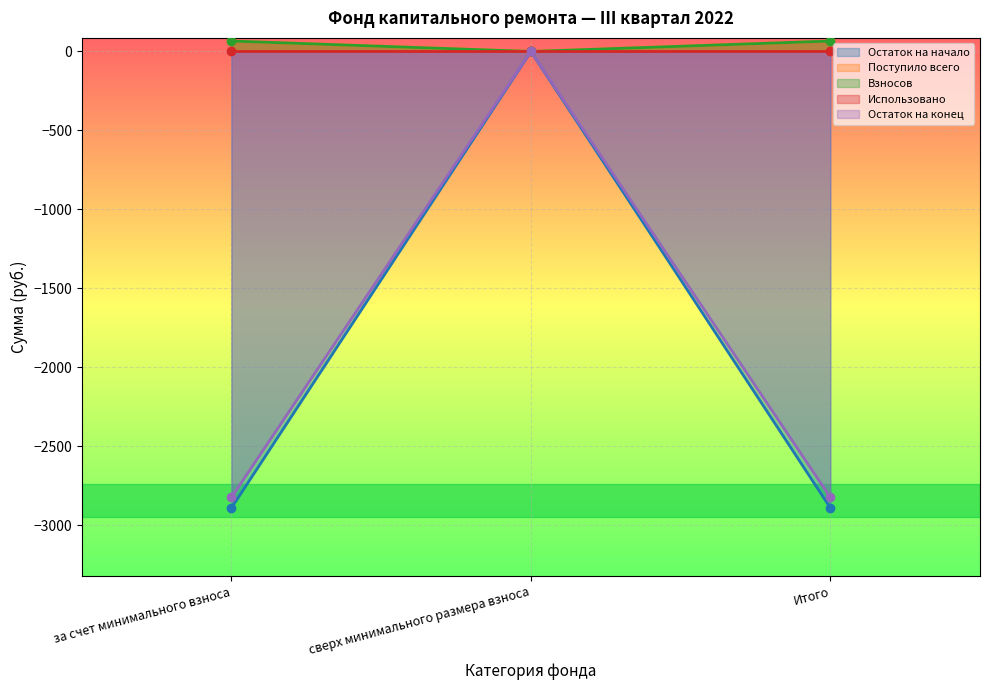

How many data points in Остаток на начало are above -2890?

1